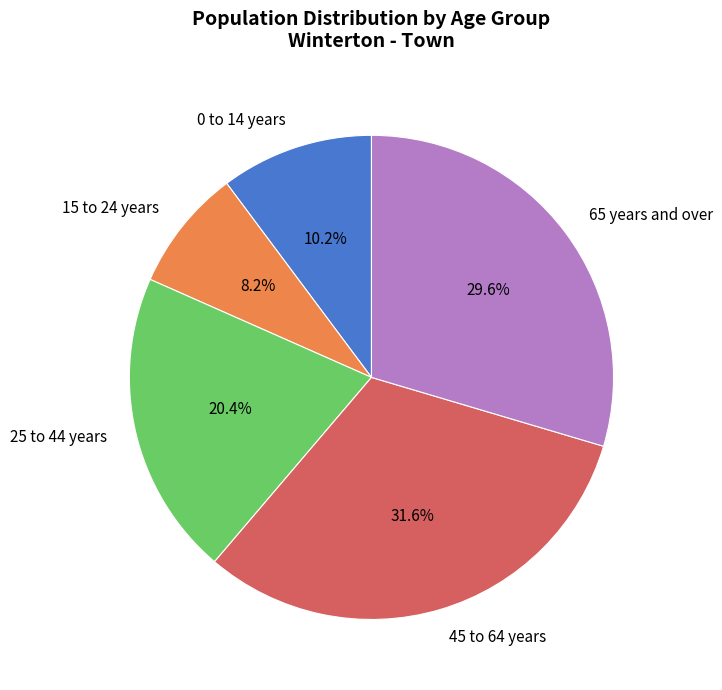

Approximately how many times larger is the value at 0 to 14 years compared to 25 to 44 years?

0.5